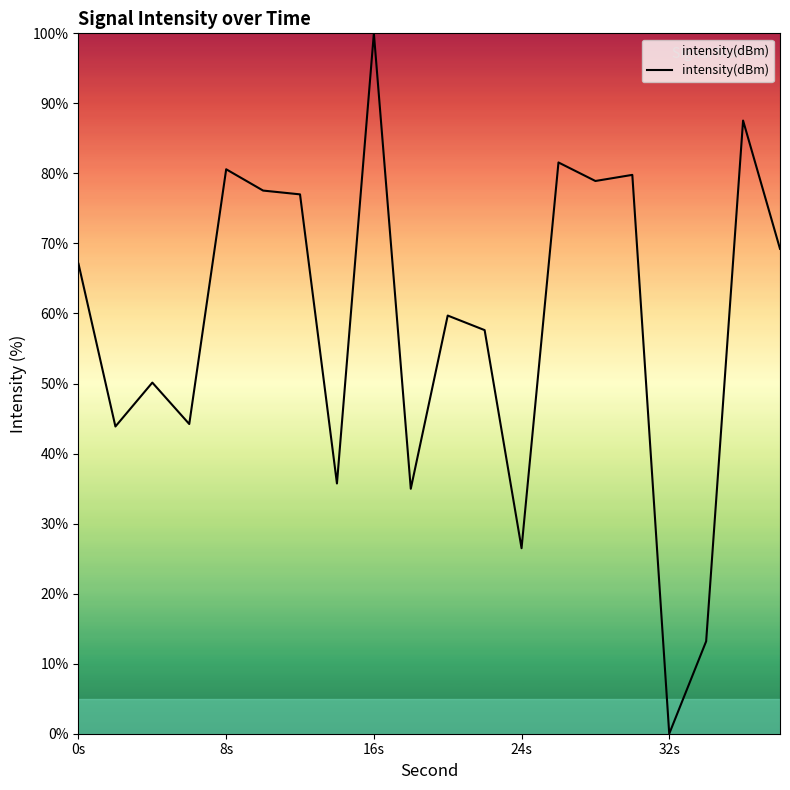

How many values exceed 67?

10